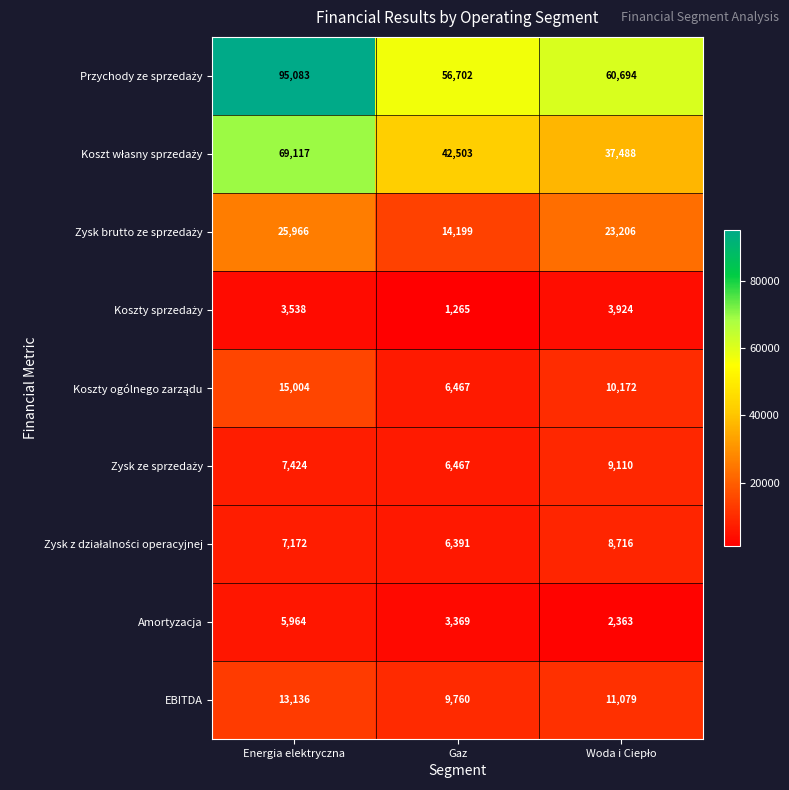

Read the EBITDA value at Energia elektryczna.

13136